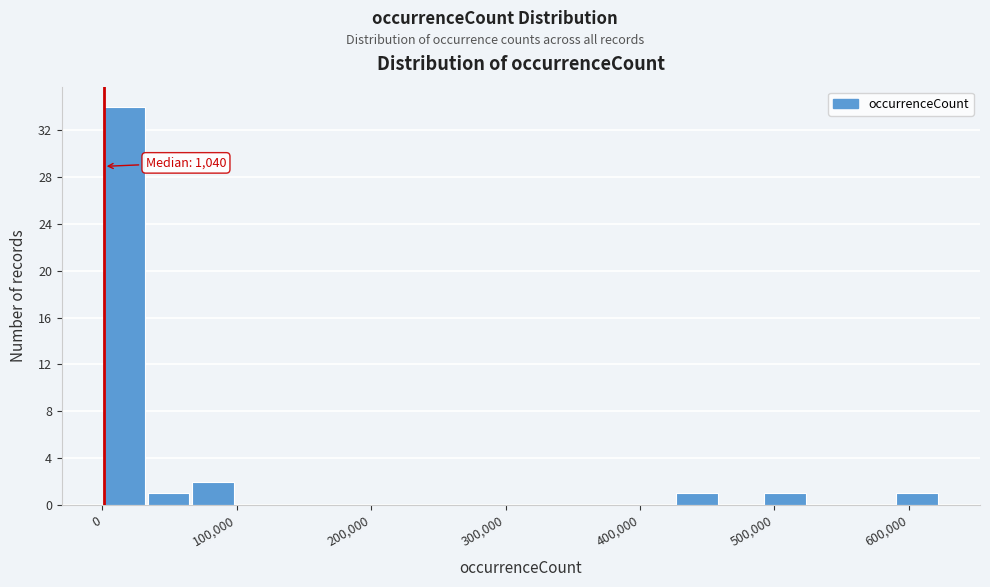

Around what value on the x-axis is the tallest bar? Give the approximate position of its centre, as read against the axis.

20000